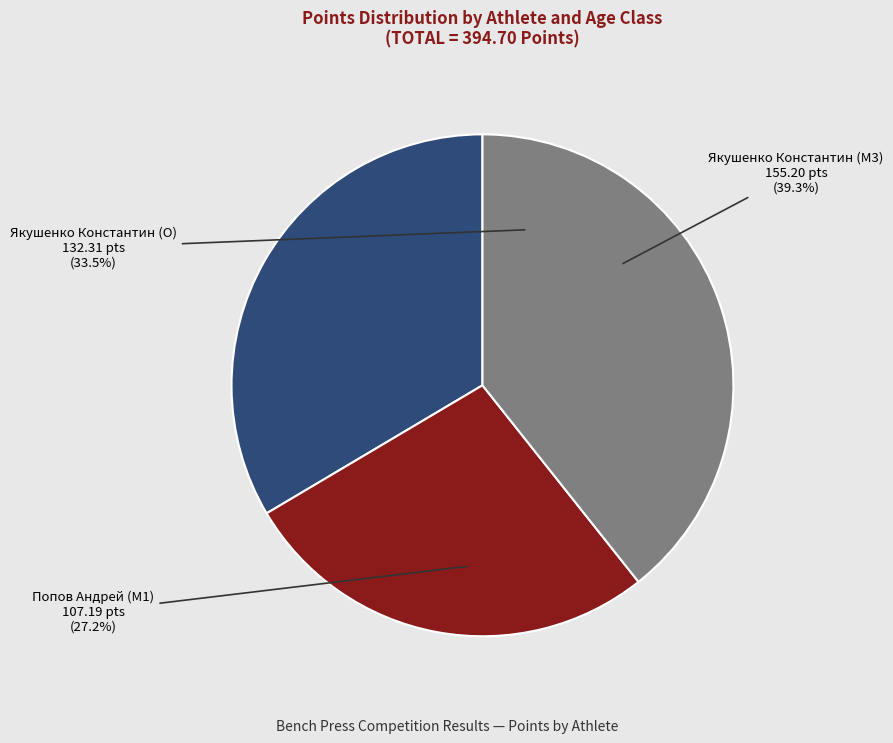

What is the change in value from Попов Андрей (M1) to Якушенко Константин (M3)?

+48.0